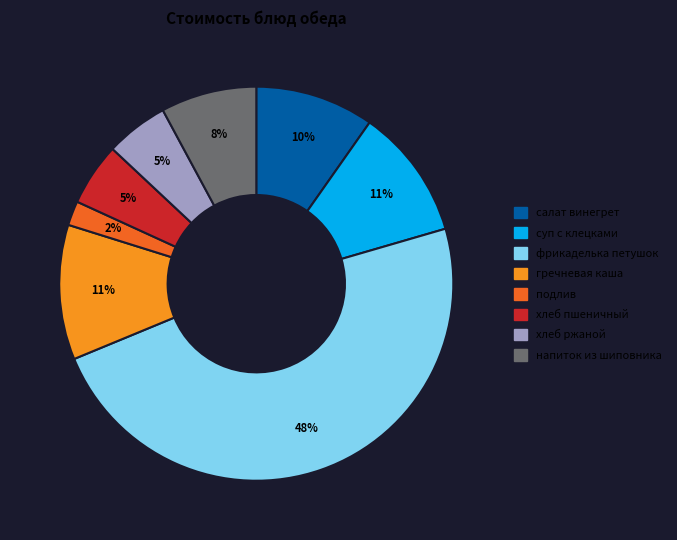

To the nearest percent, what is the difference between the салат винегрет and напиток из шиповника slice percentages?

2%